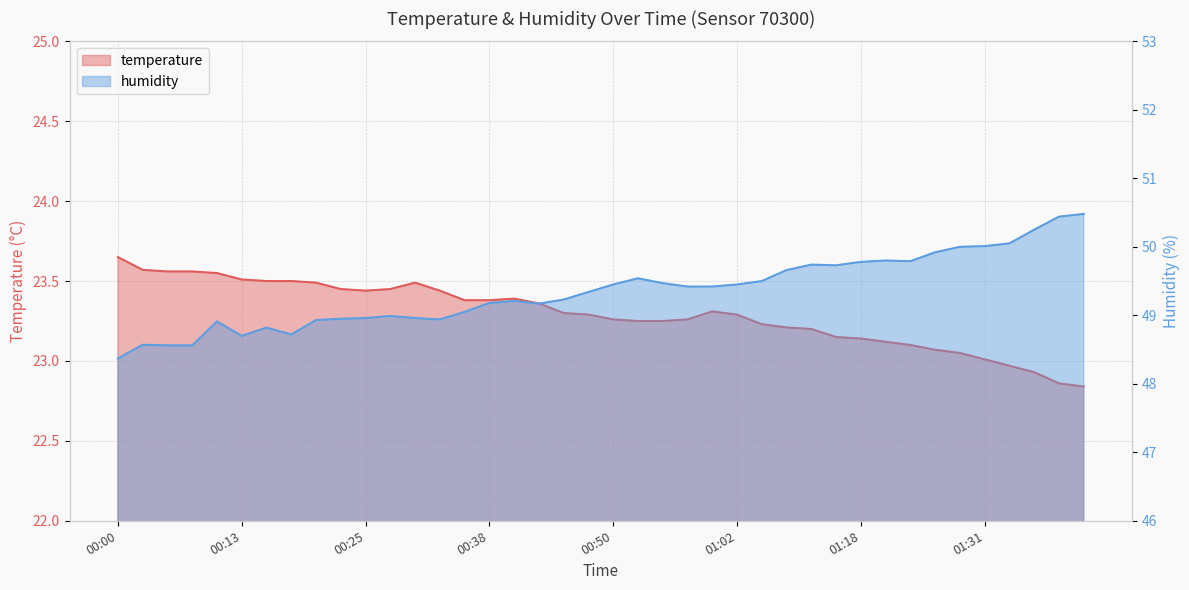

Between 00:18 and 01:15, which series saw the biggest shift?

humidity